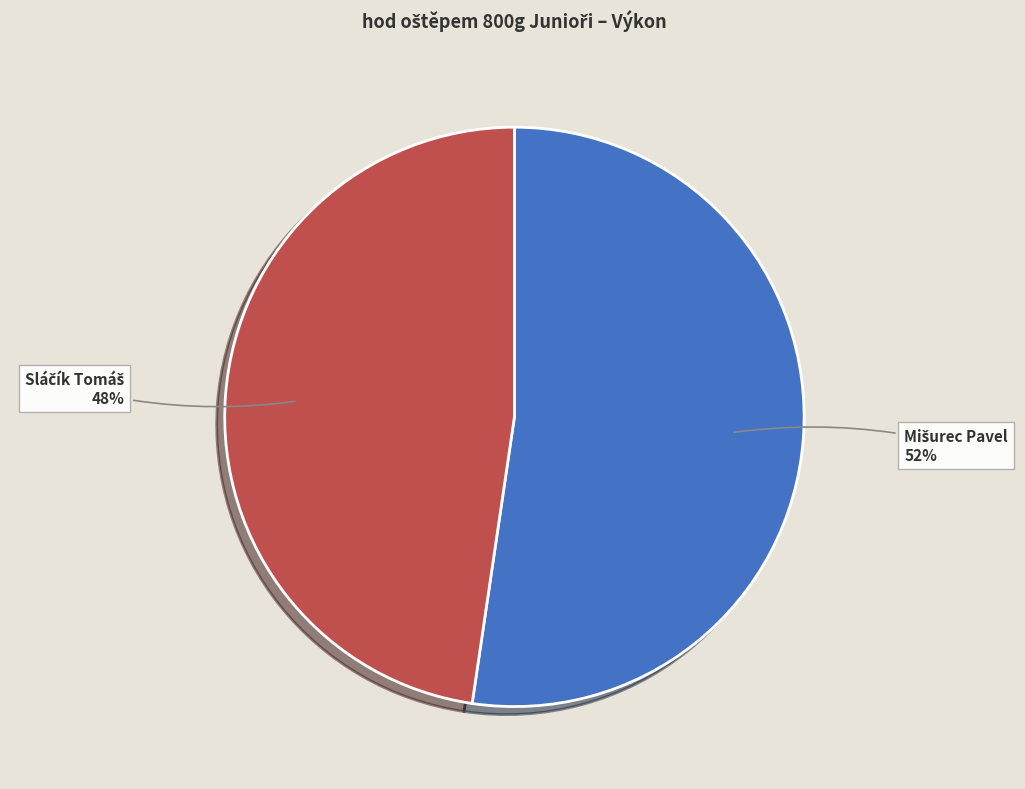

Is there any slice that represents more than half of the pie?

Yes